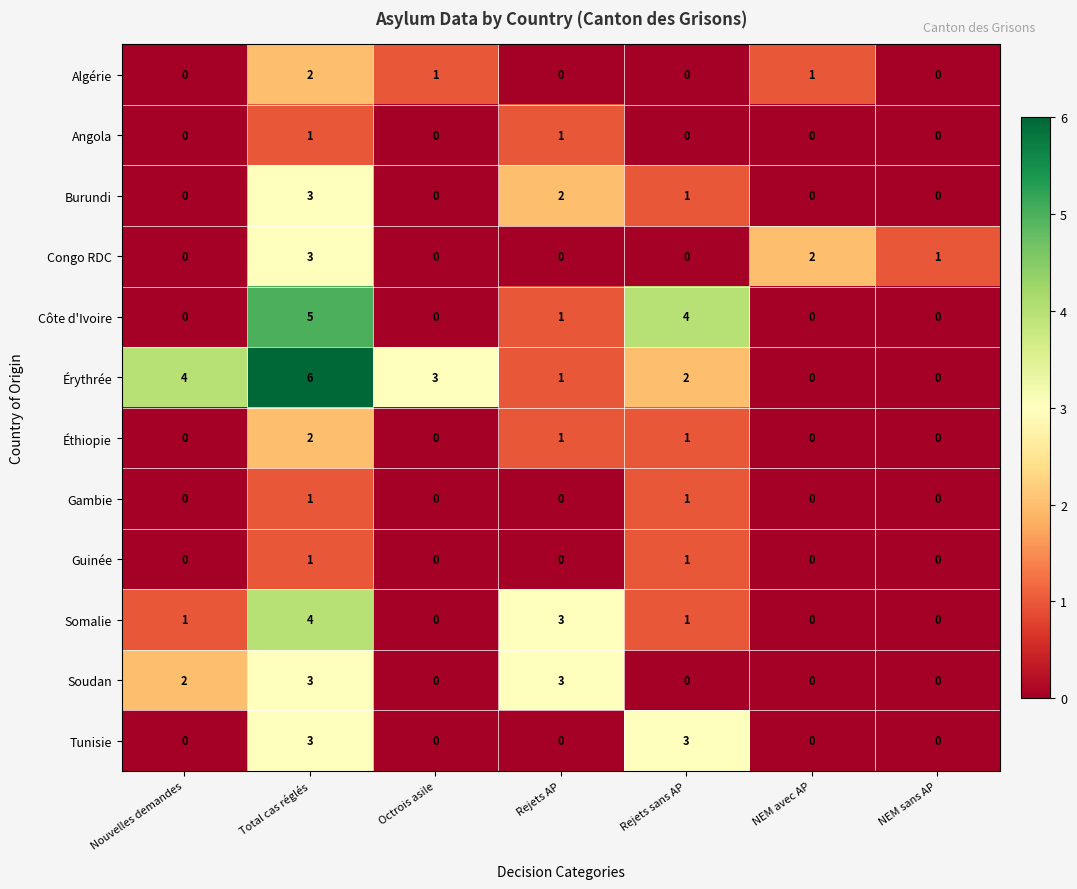

What is the difference between the second highest and second lowest values in the Érythrée series?

4